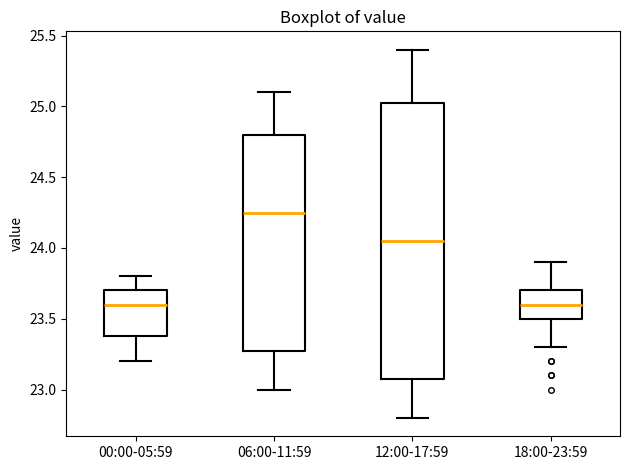

Comparing the boxes themselves (not the whiskers), which one is the tallest?

12:00-17:59